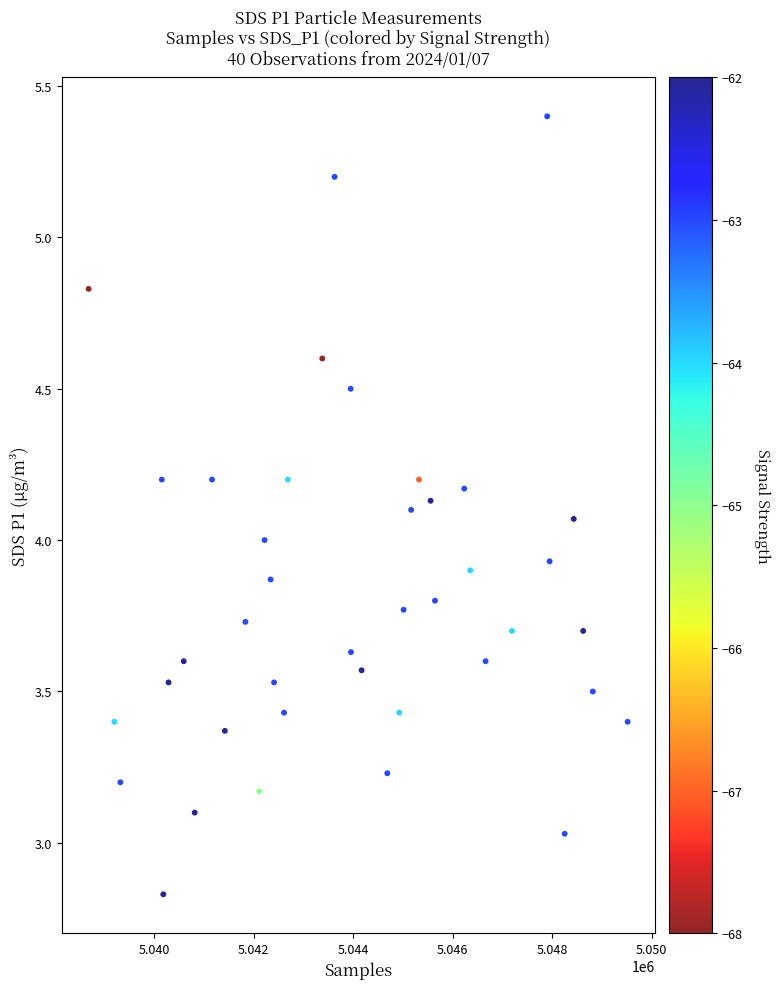

What is the range of X values (max minus min)?

10834.0